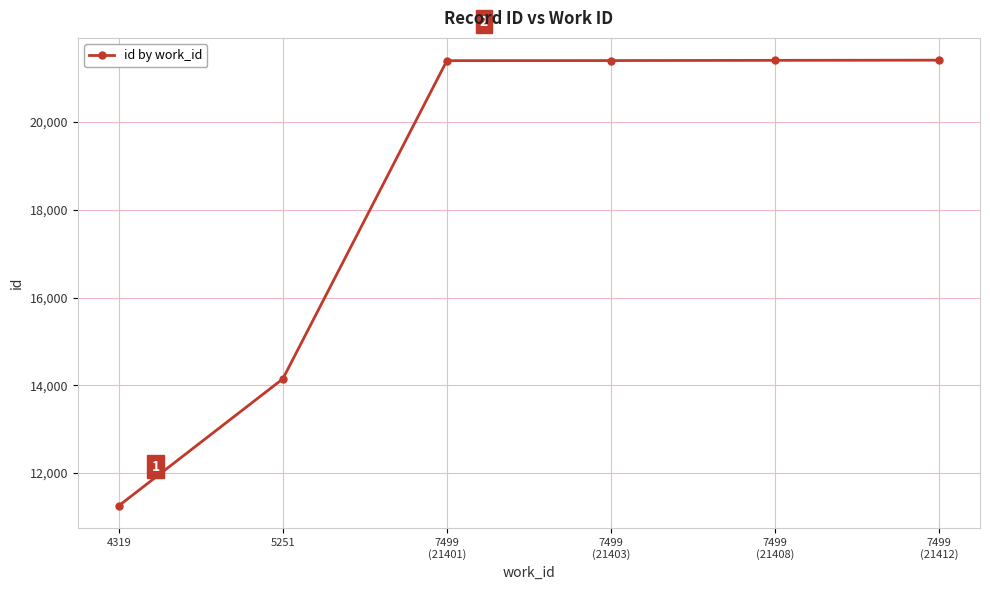

Is this an area chart (filled region under the line)?

No